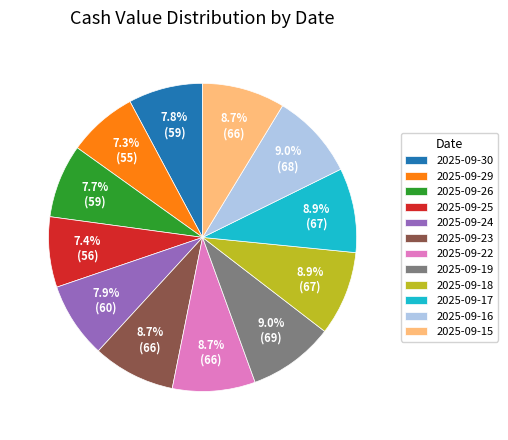

Do 2025-09-17 and 2025-09-29 together represent more than half of the pie?

No